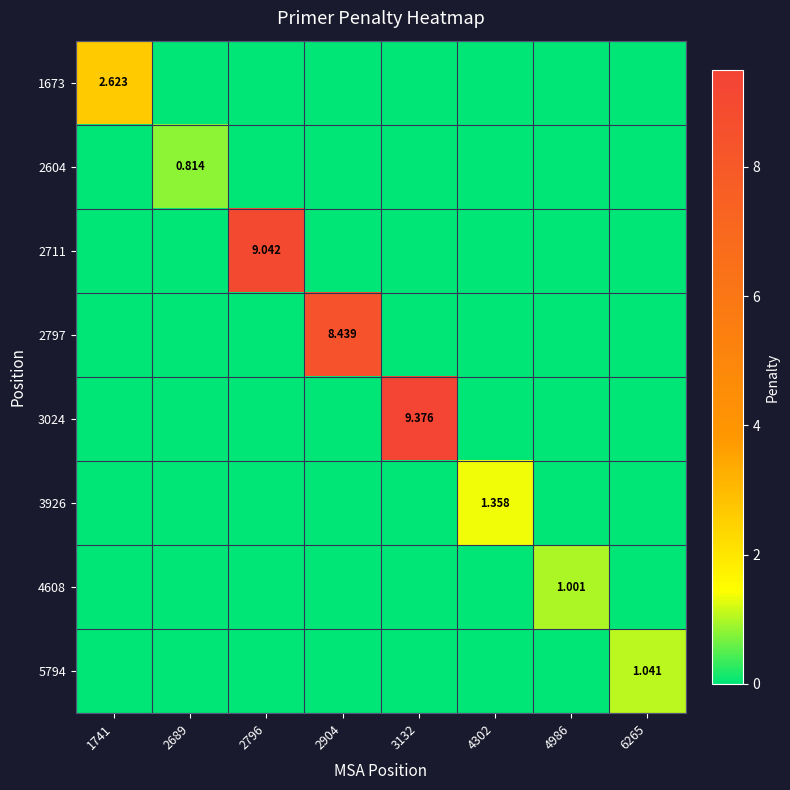

Count the number of categories in the chart.

8